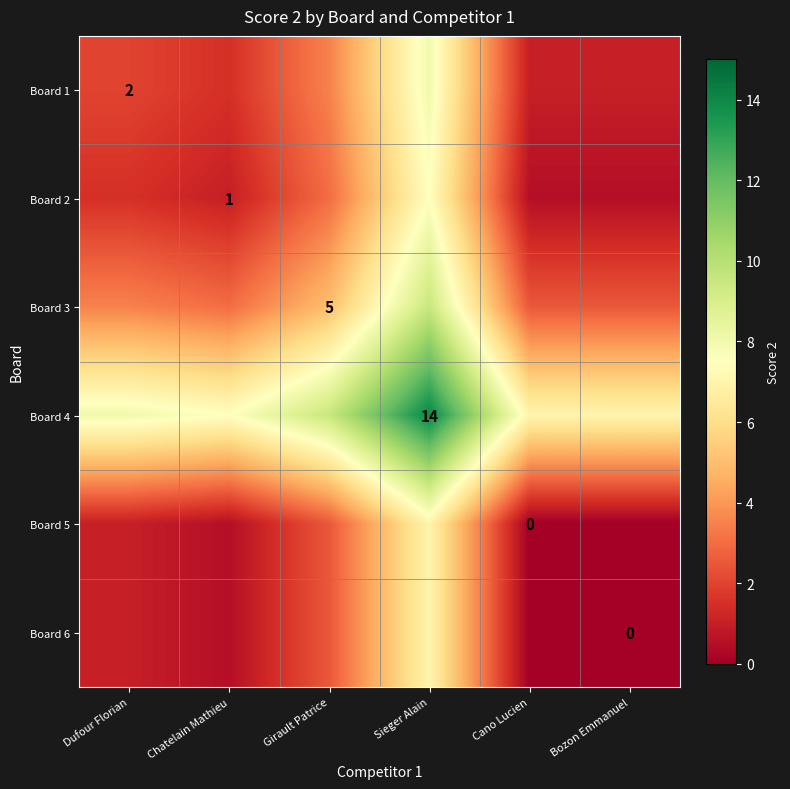

At which category does the chart reach its minimum across all series?

Cano Lucien